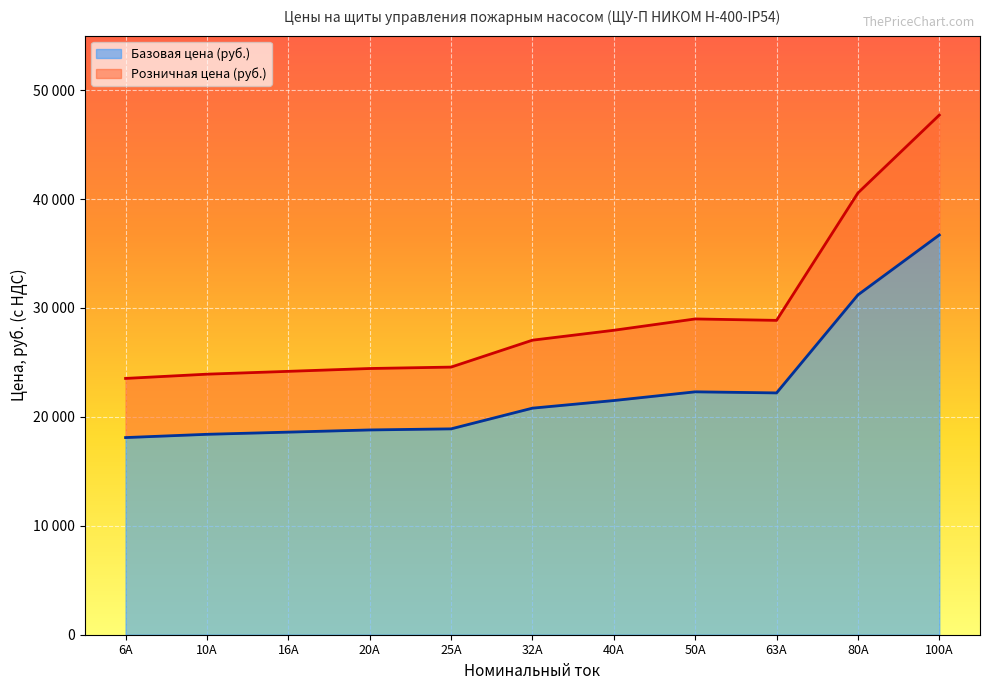

How many values in the Розничная цена (руб.) series exceed 27040?

5